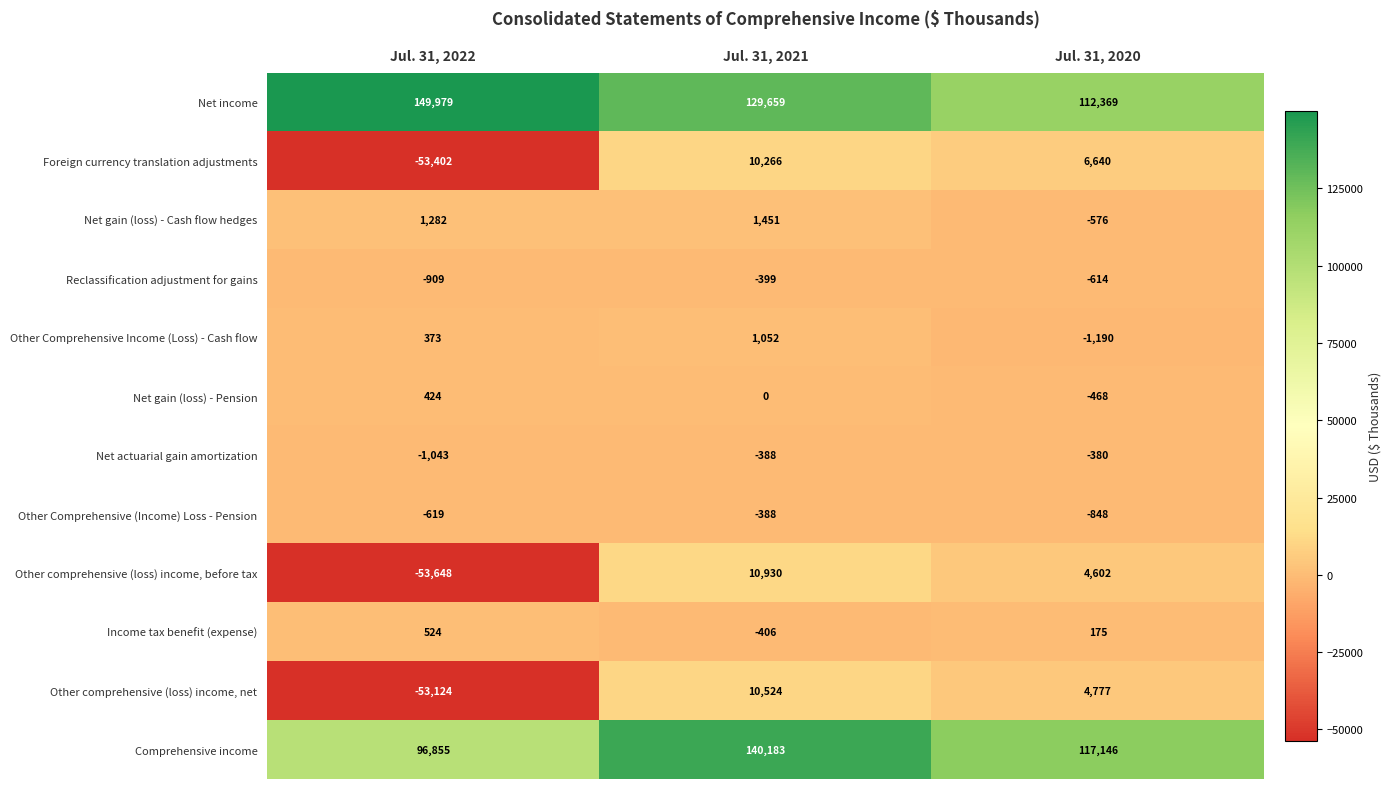

The Net income series shows 265851 at Jul. 31, 2022. True or false?

False